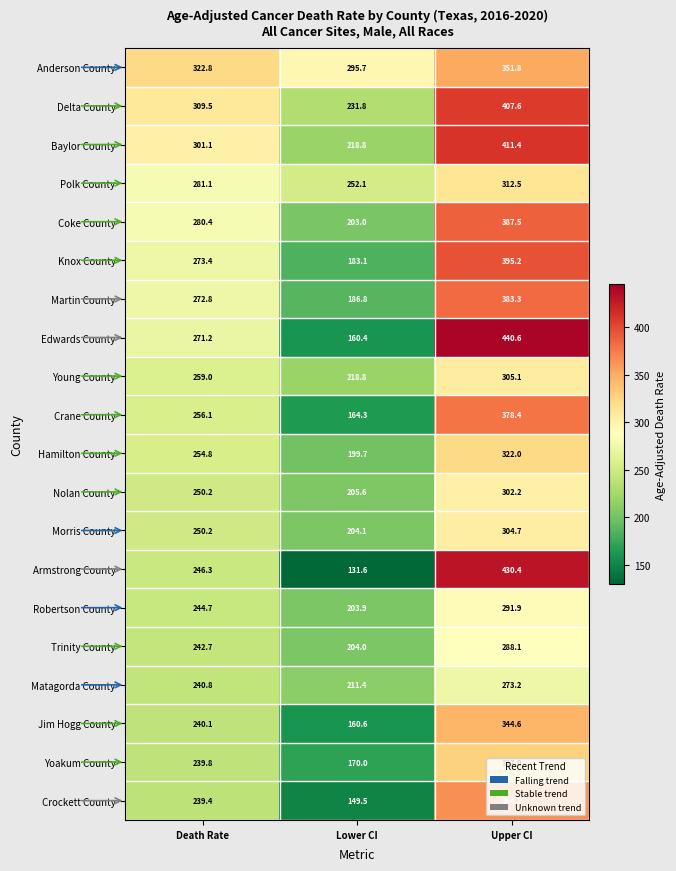

Where is Armstrong County nearest to the value 281?

Death Rate